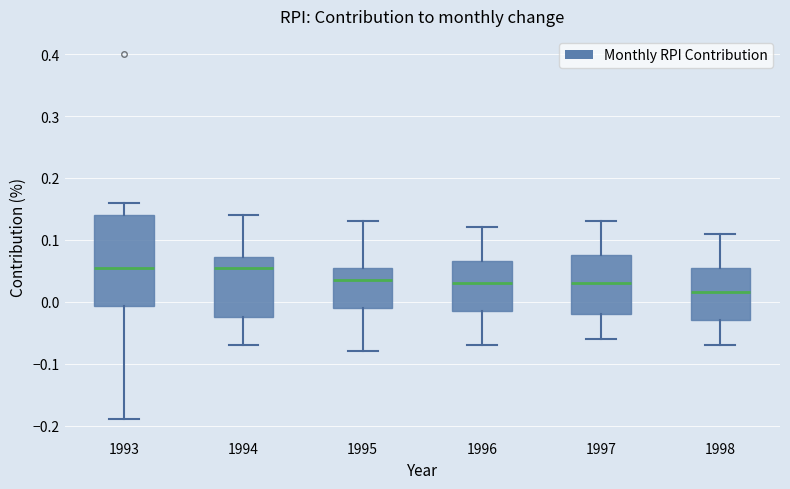

Which box is the tallest, from its lower edge to its upper edge?

1993